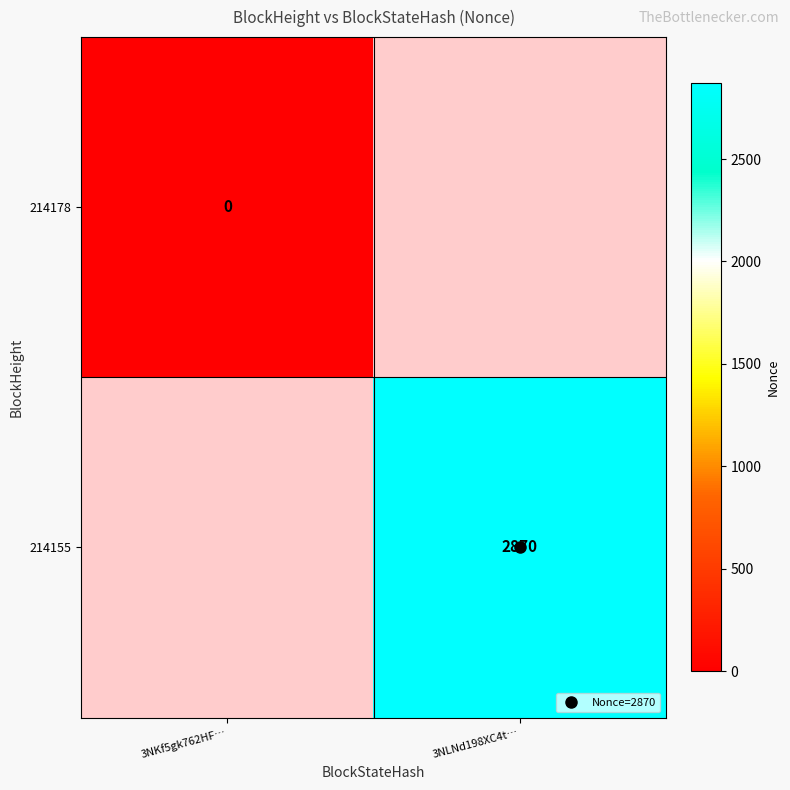

List the series in order of their overall mean, lowest first.

214178, 214155